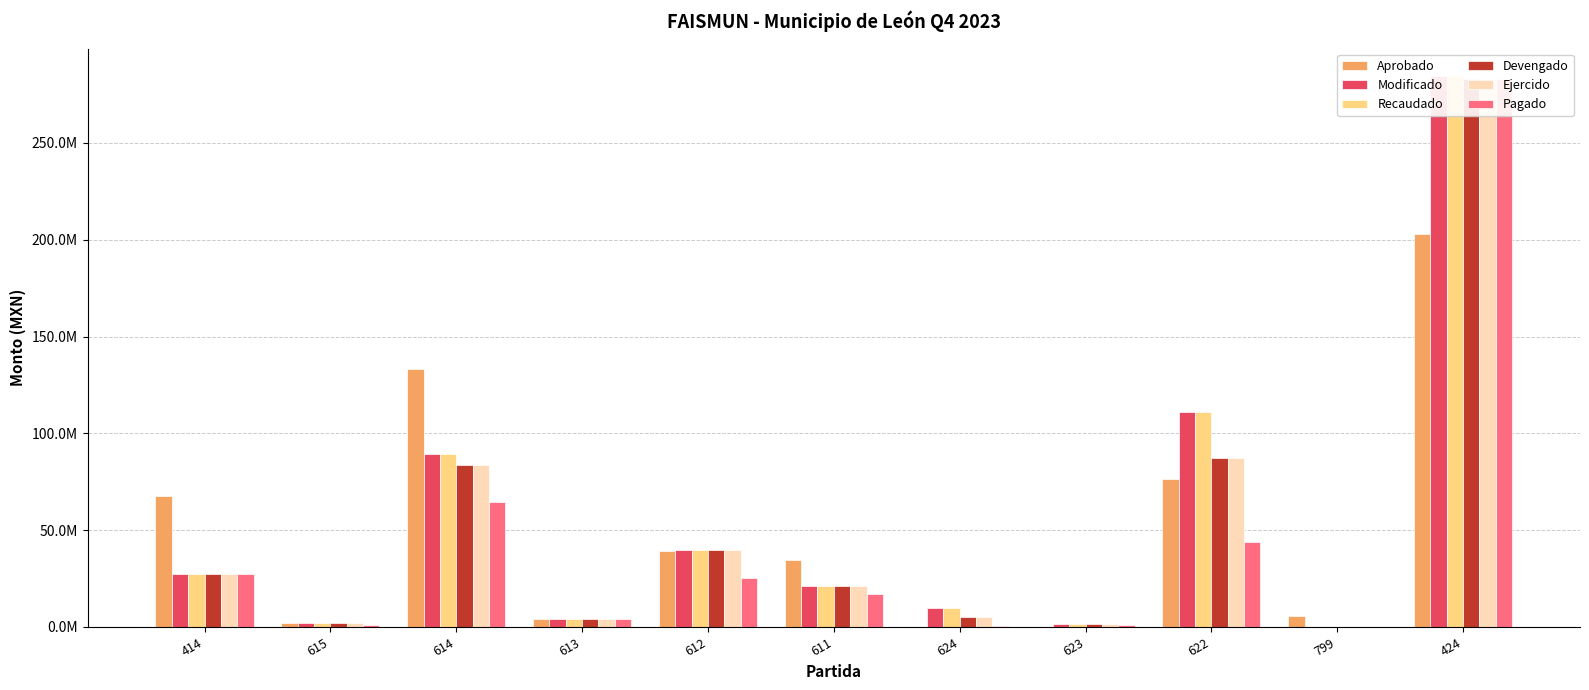

How many positive values does the Modificado series have?

10